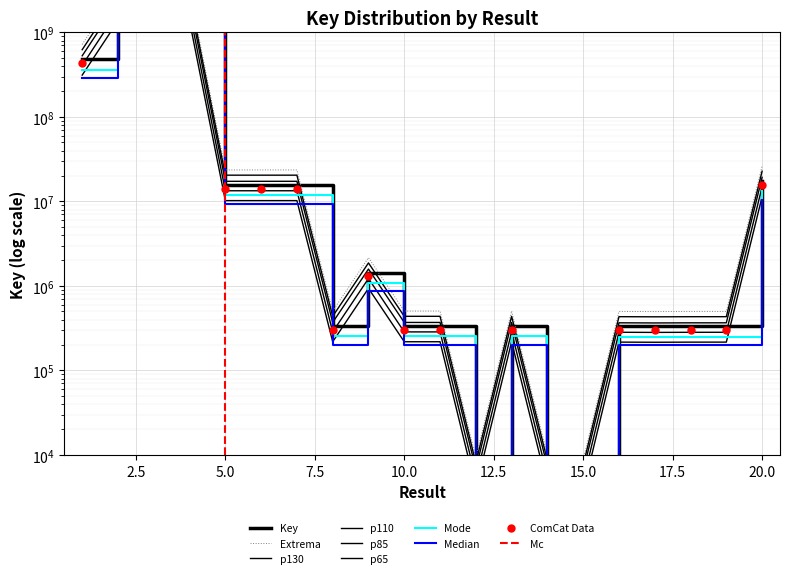

Approximately how many times larger is the value at 16 compared to 17?

1.0